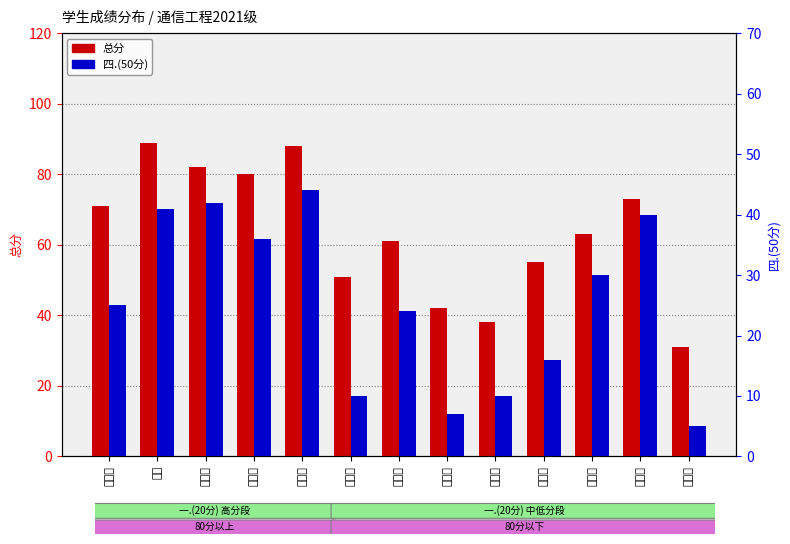

At 李昊禹, list the series in order from largest to smallest.

总分, 四.(50分)